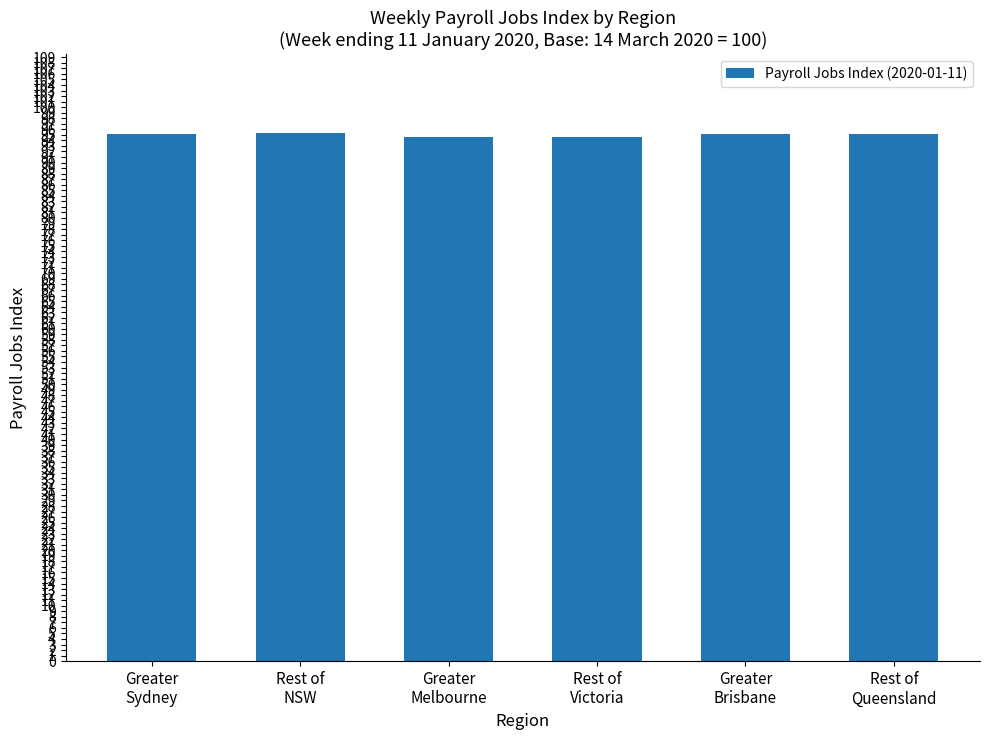

True or false: the data shows 95.1 at Rest of
Queensland.

True